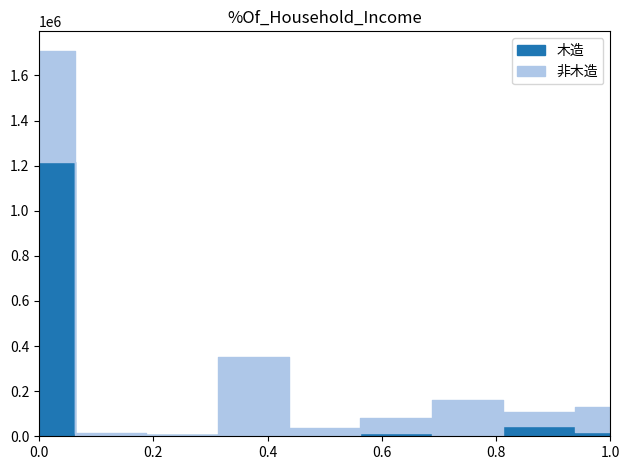

True or false: 非木造 has a value of 114355 at 鉱工業用.

False